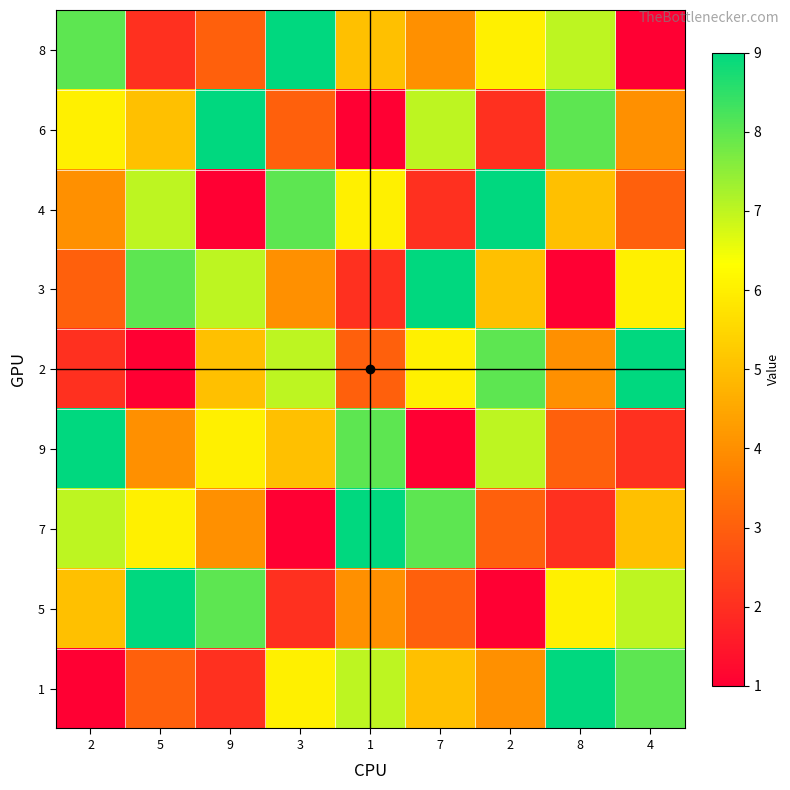

Reading right to left, extract all data points from this chart.

8: 4=1	8=7	2=6	7=4	1=5	3=9	9=3	5=2	2=8
6: 4=4	8=8	2=2	7=7	1=1	3=3	9=9	5=5	2=6
4: 4=3	8=5	2=9	7=2	1=6	3=8	9=1	5=7	2=4
3: 4=6	8=1	2=5	7=9	1=2	3=4	9=7	5=8	2=3
2: 4=9	8=4	2=8	7=6	1=3	3=7	9=5	5=1	2=2
9: 4=2	8=3	2=7	7=1	1=8	3=5	9=6	5=4	2=9
7: 4=5	8=2	2=3	7=8	1=9	3=1	9=4	5=6	2=7
5: 4=7	8=6	2=1	7=3	1=4	3=2	9=8	5=9	2=5
1: 4=8	8=9	2=4	7=5	1=7	3=6	9=2	5=3	2=1